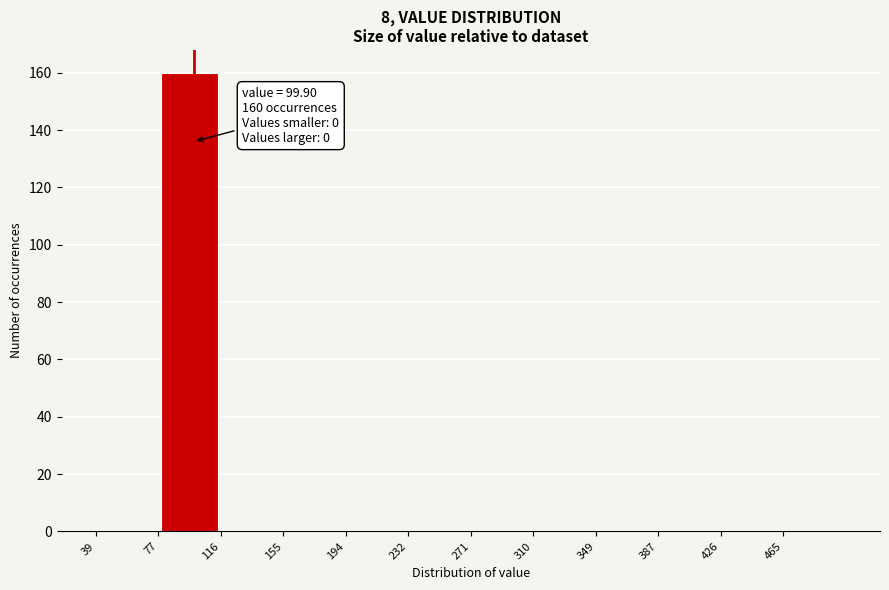

Over which range of the x-axis is the bar tallest?

80 to 115